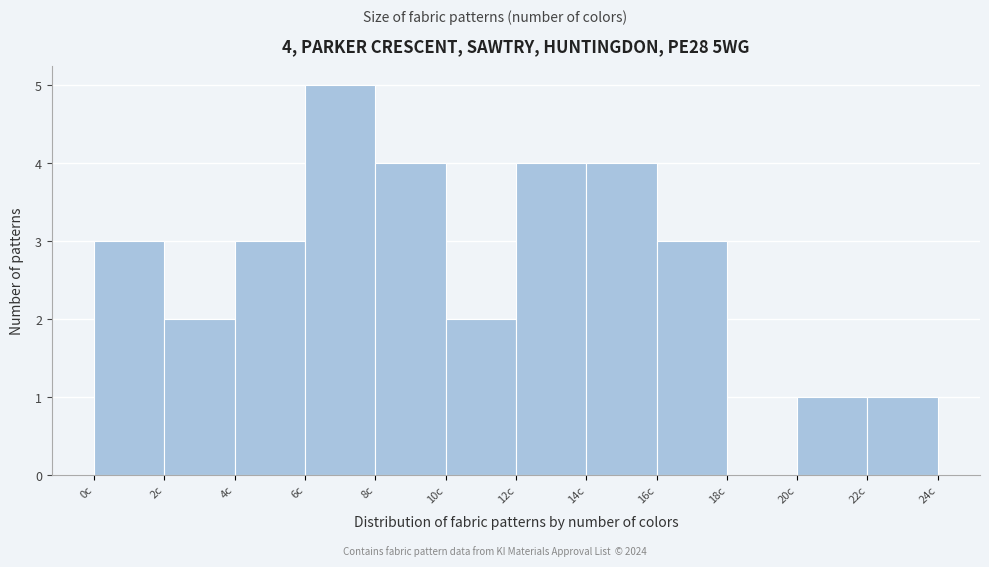

Which range on the x-axis has the tallest bar?

6 to 8